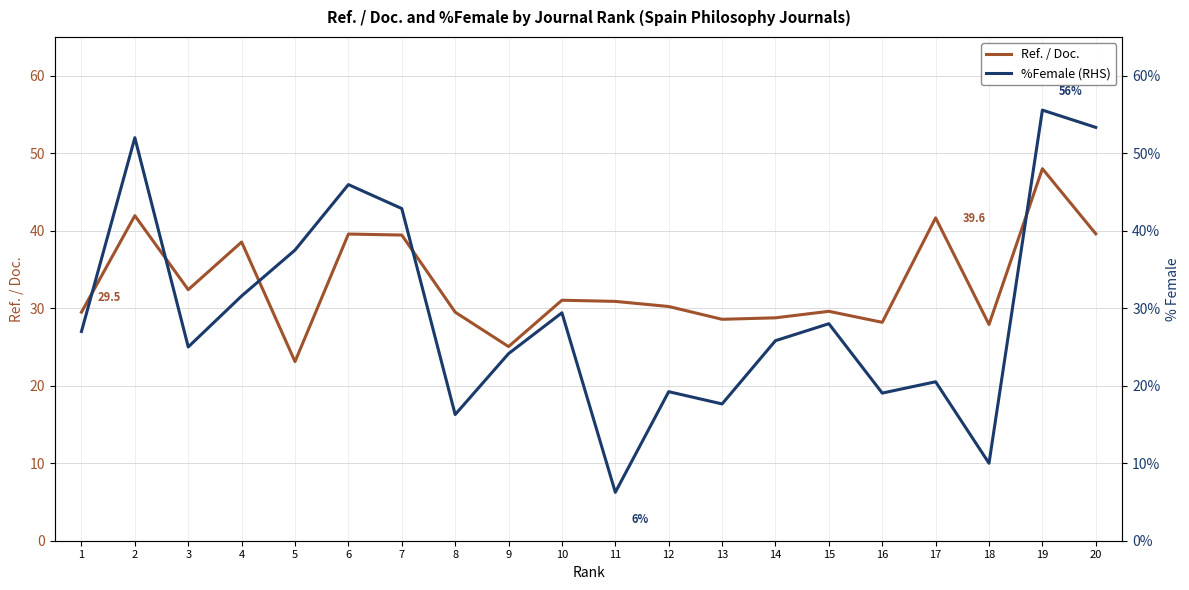

Which label corresponds to the smallest value in the chart?

11